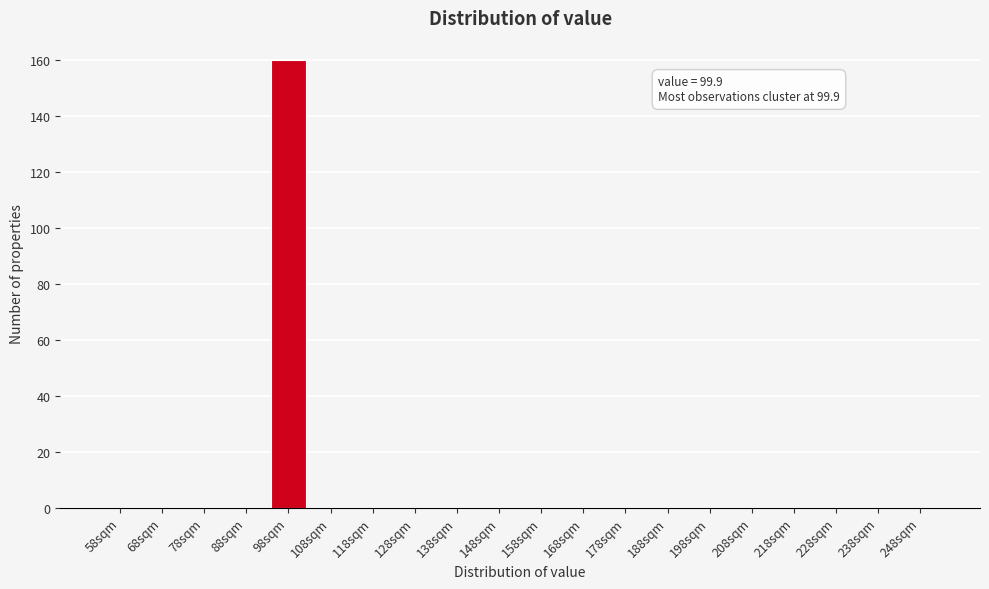

Reading left to right, extract all data points from this chart.

58sqm=0	68sqm=0	78sqm=0	88sqm=0	98sqm=160	108sqm=0	118sqm=0	128sqm=0	138sqm=0	148sqm=0	158sqm=0	168sqm=0	178sqm=0	188sqm=0	198sqm=0	208sqm=0	218sqm=0	228sqm=0	238sqm=0	248sqm=0